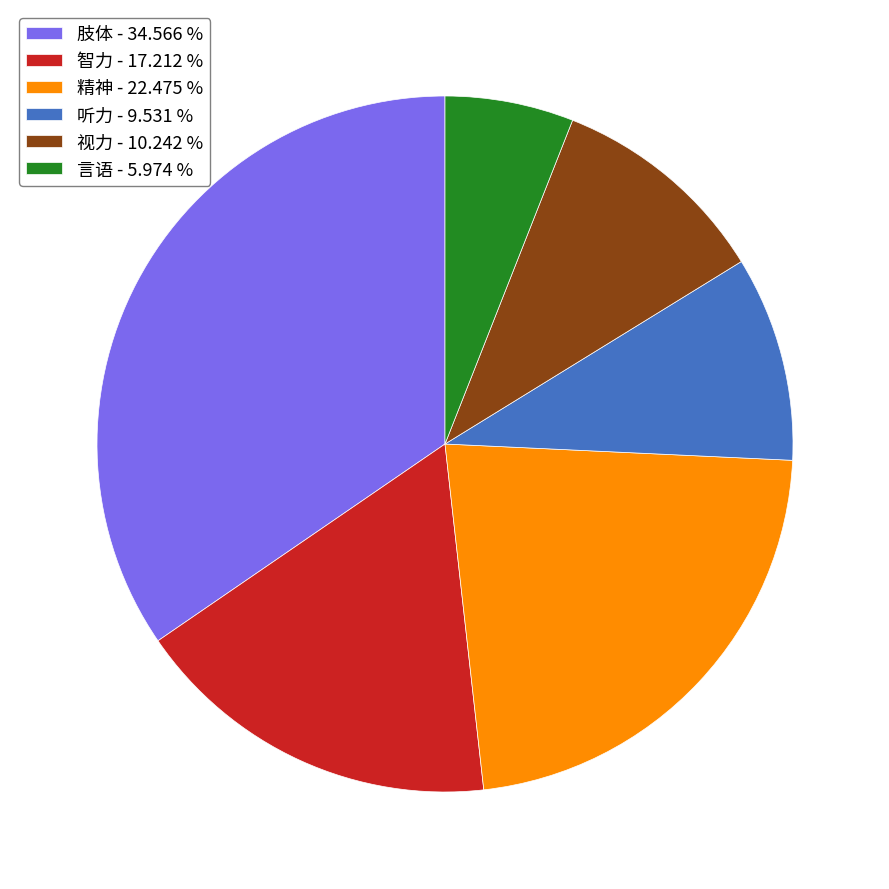

Does 听力 - 9.531 % account for over 50% of the chart?

No